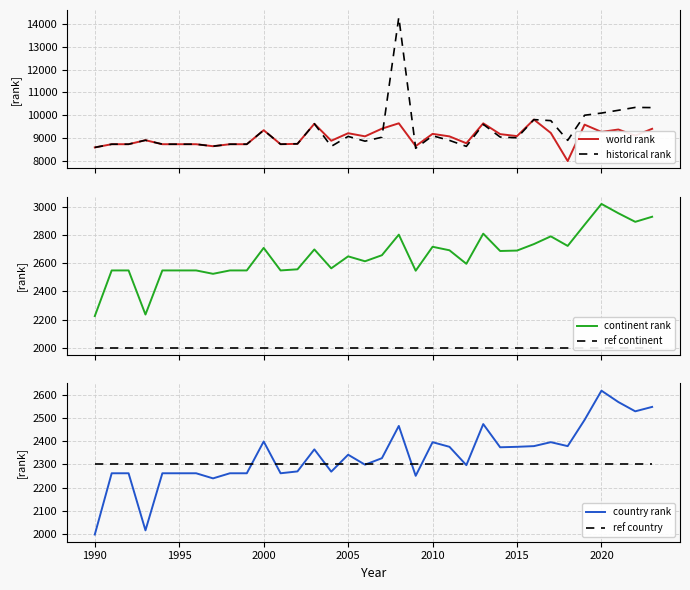

Is it true that ref country equals 3730 at 1990?

False